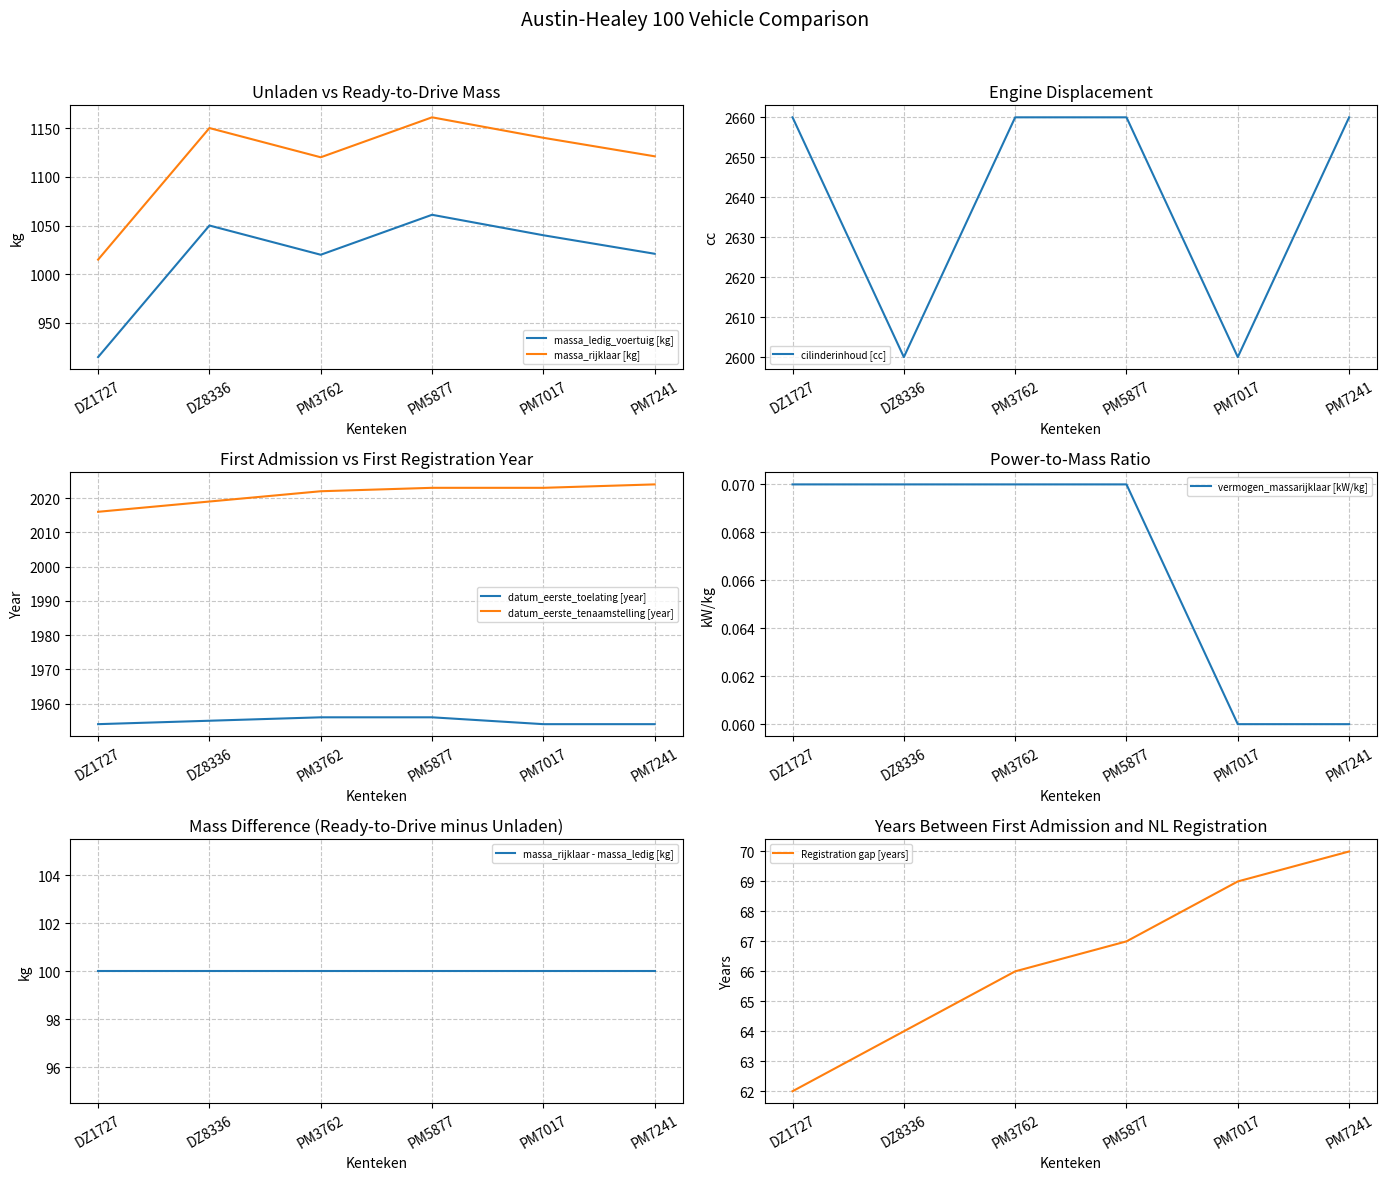

True or false: massa_rijklaar has a value of 1121.0 at PM7241.

True